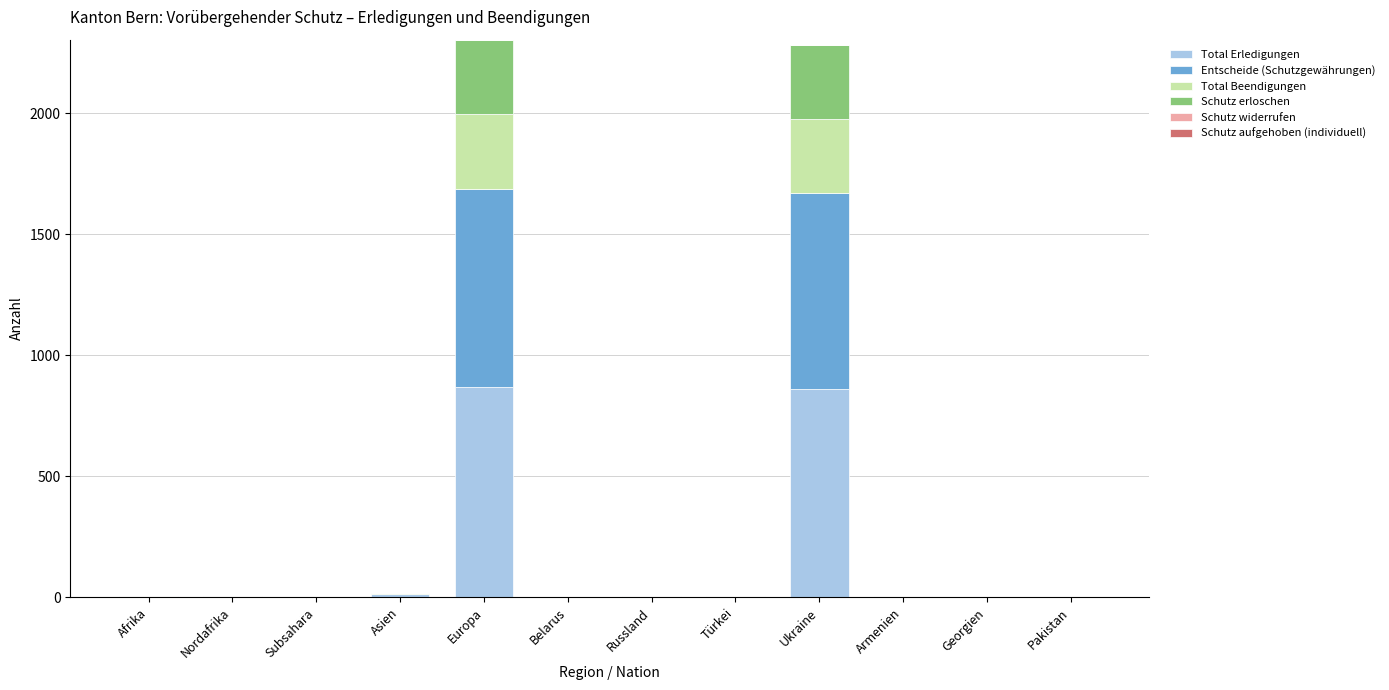

What is the maximum value for Total Erledigungen?

871